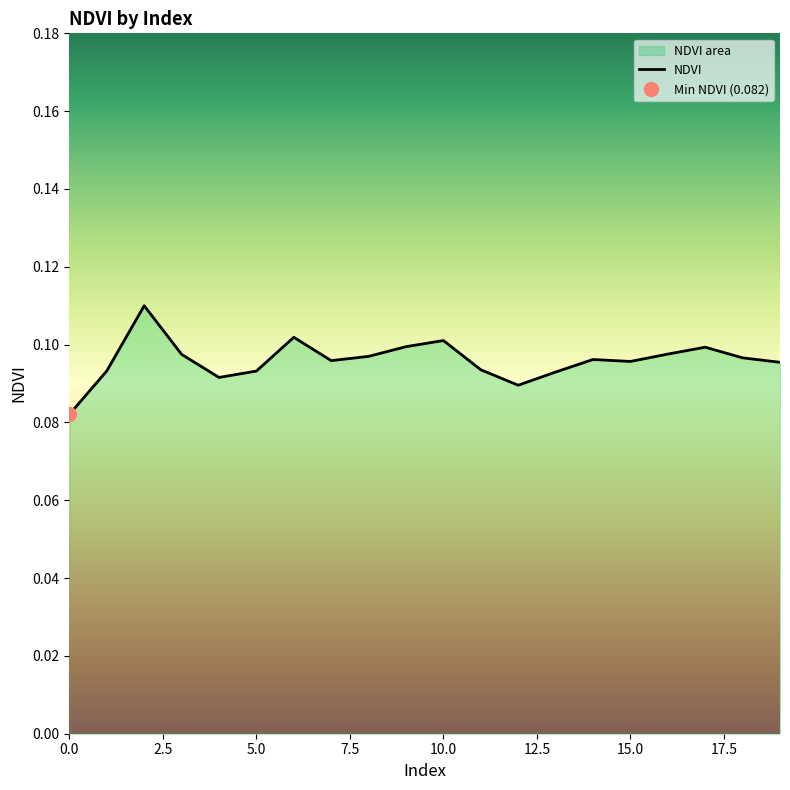

Read the value at 9.

0.1